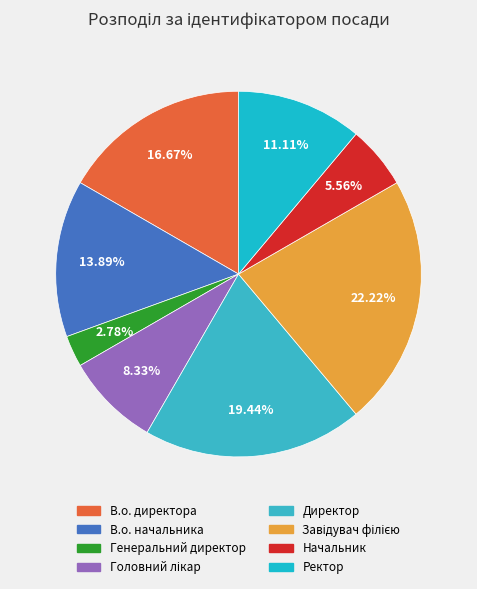

Rank the categories by value from lowest to highest.

Генеральний директор, Начальник, Головний лікар, Ректор, В.о. начальника, В.о. директора, Директор, Завідувач філією